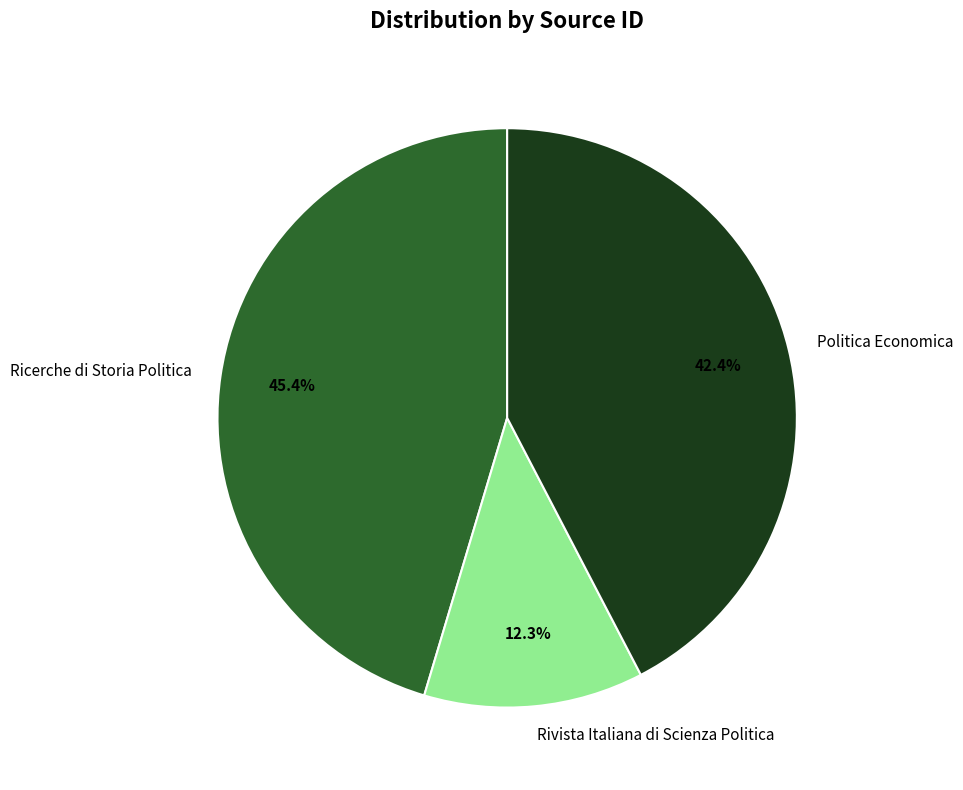

What is the smallest slice in the pie chart?

Rivista Italiana di Scienza Politica